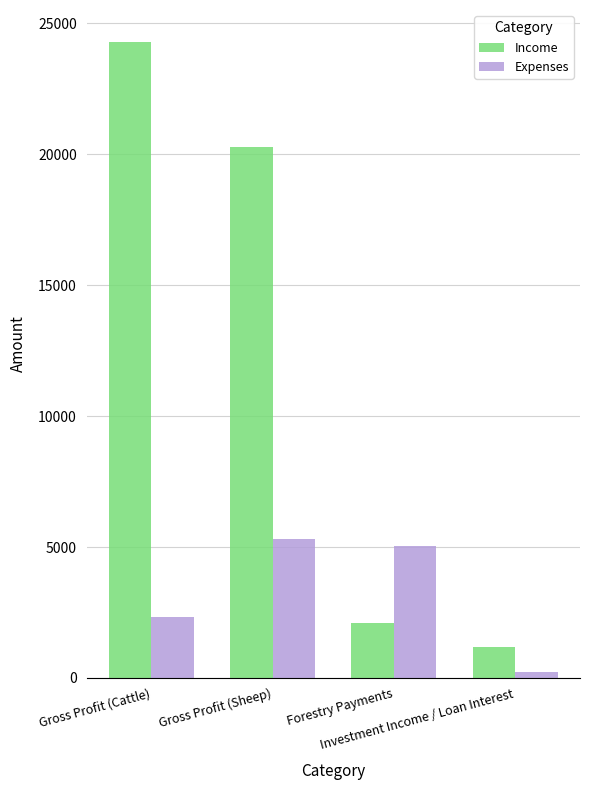

What is the average value of the Expenses series?

3230